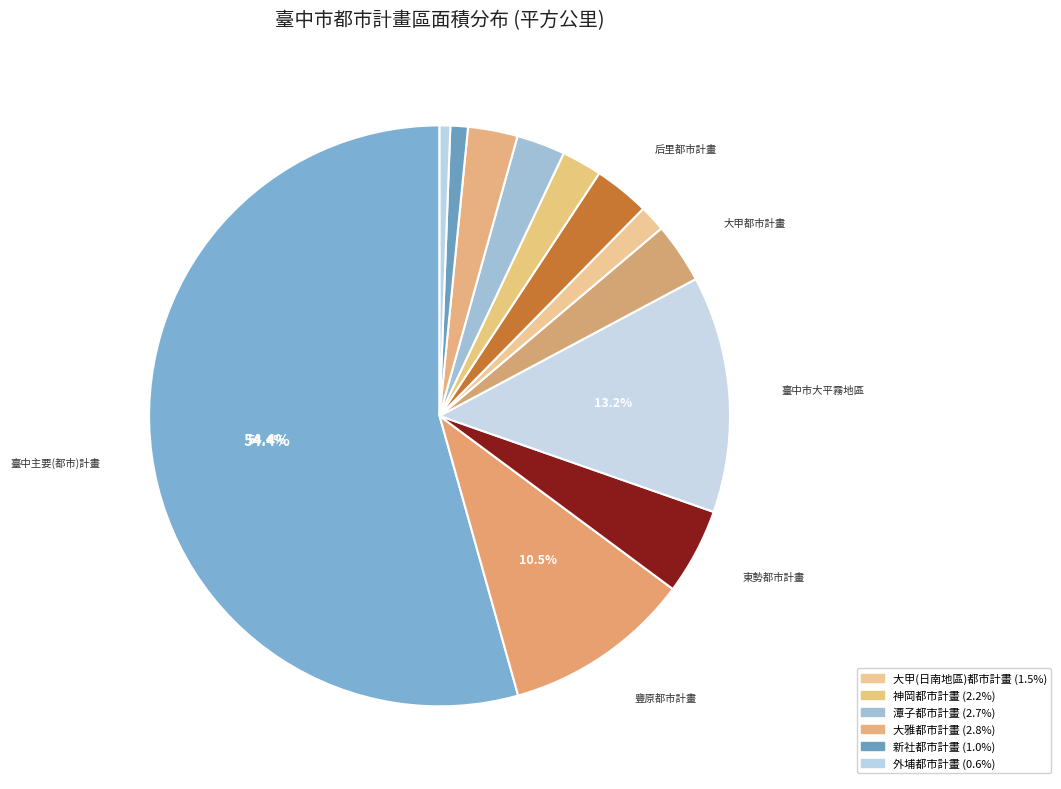

How many segments does this pie chart have?

12